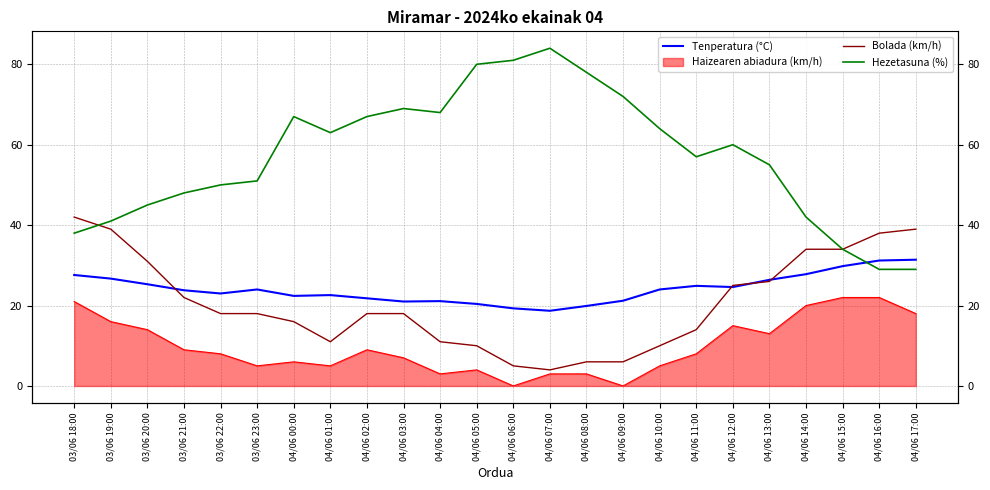

True or false: Tenperatura (°C) has more than 2 points higher than both neighbors.

True